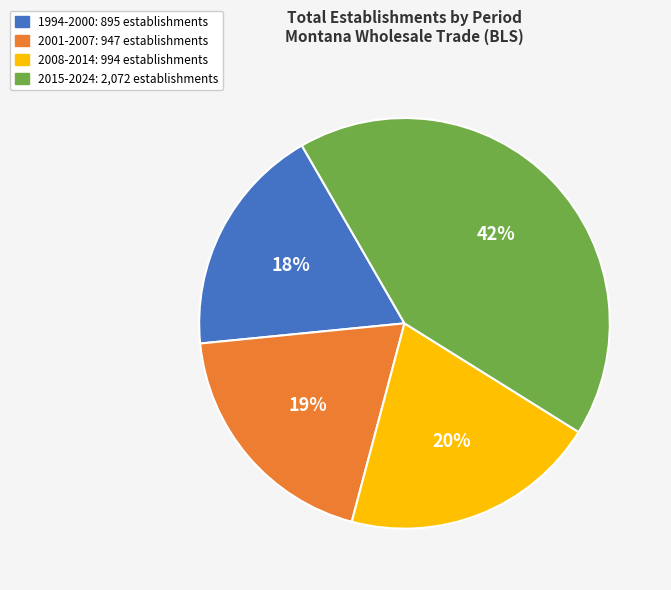

To the nearest percent, what is the average slice percentage?

25%